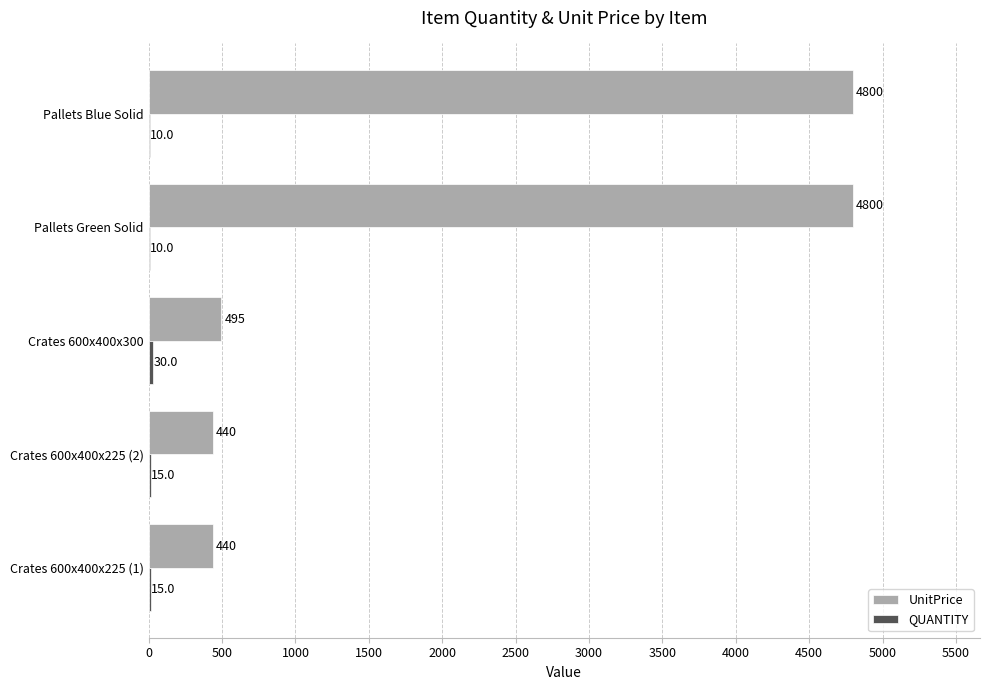

Which series changed the most between Crates 600x400x300 and Pallets Blue Solid?

UnitPrice